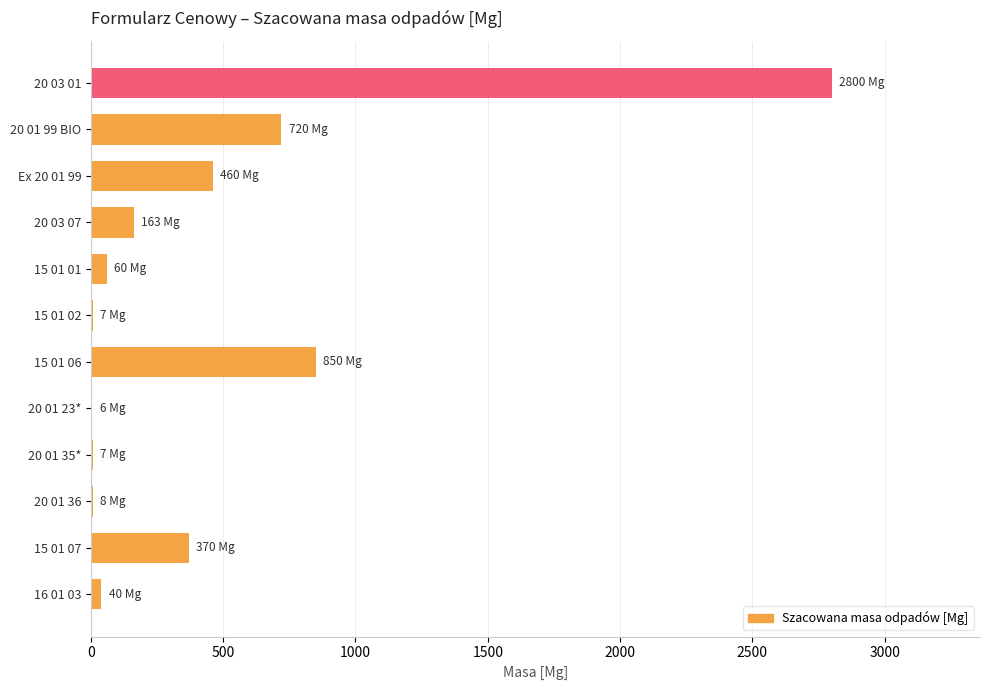

What is the sum of all values?

5491